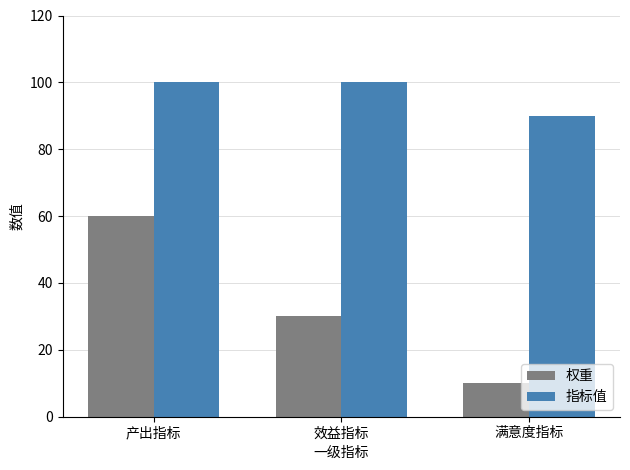

What is the total value across all series at 产出指标?

160